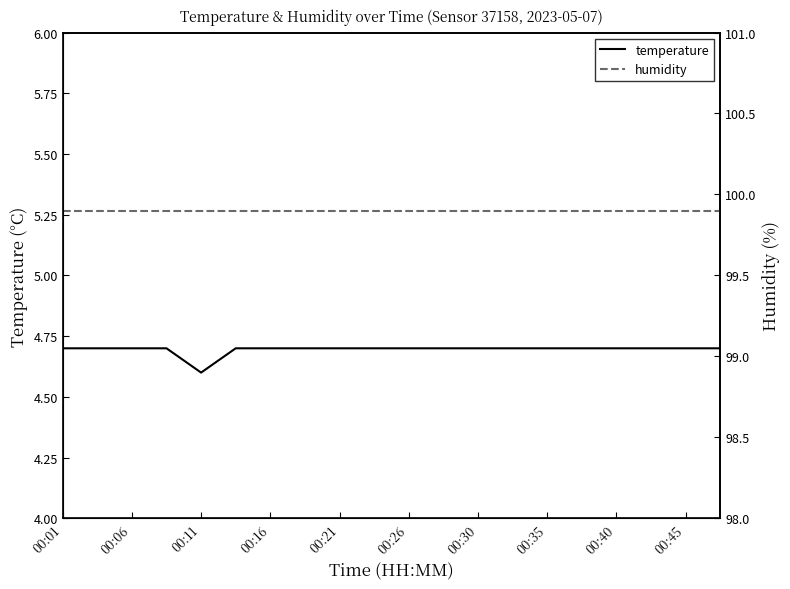

Which series has the largest range (max minus min)?

temperature